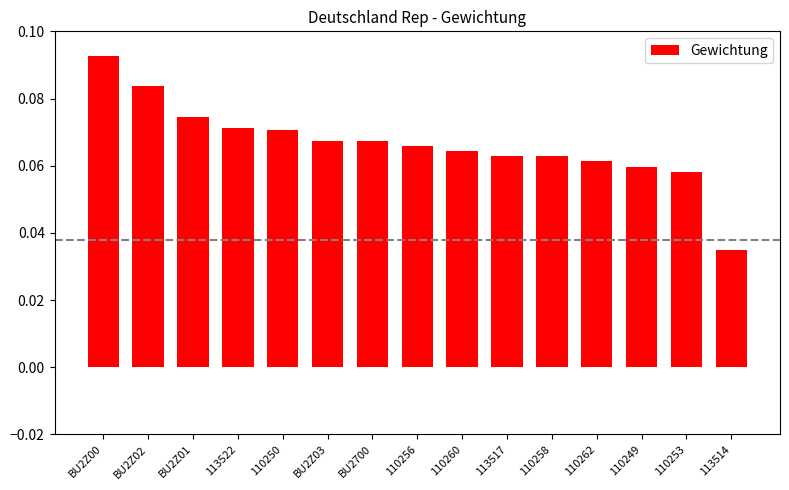

What is the label of the 13th bar from the left?

110249